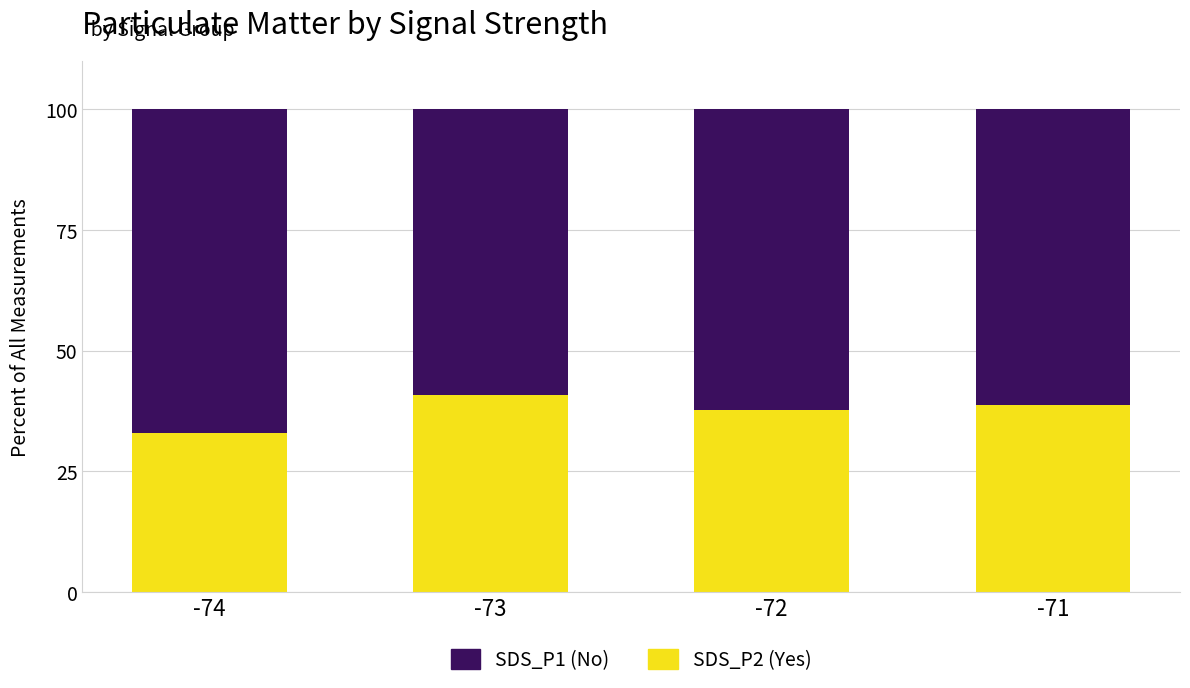

What is the total value across all series at -73?

100.0